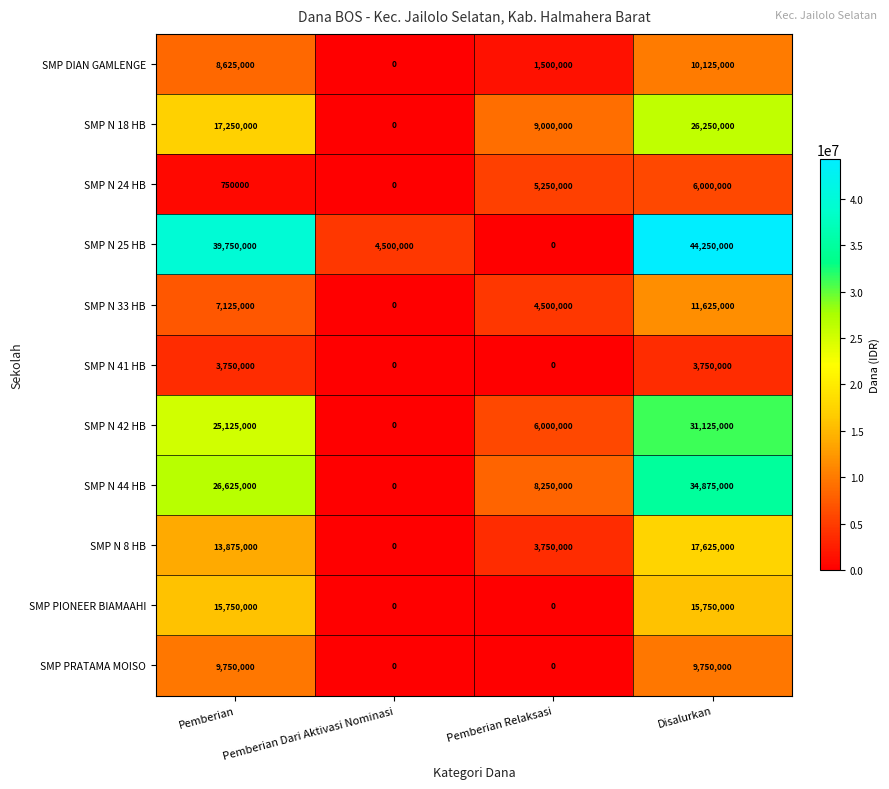

Is it true that SMP N 44 HB equals 8250000 at Pemberian Relaksasi?

True